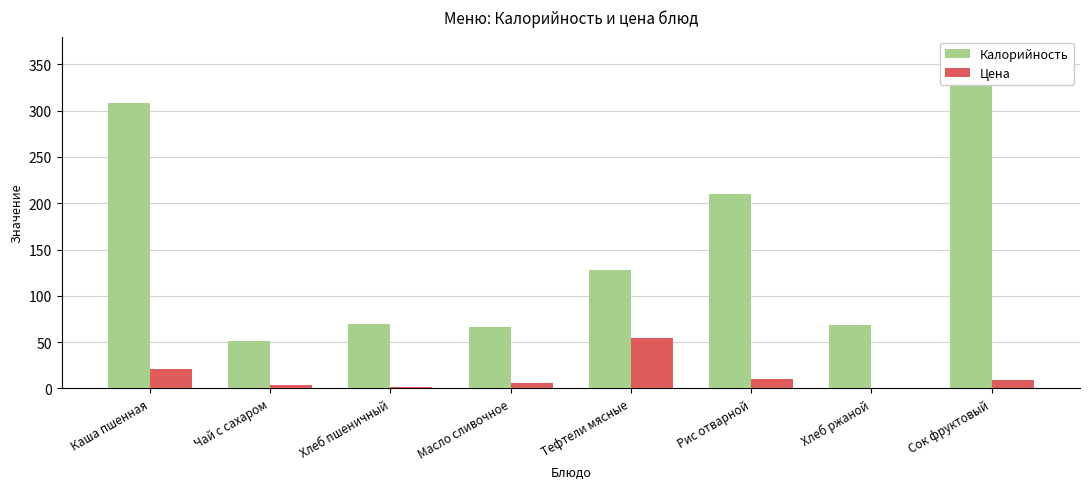

At which label does Цена first exceed 9?

Каша пшенная